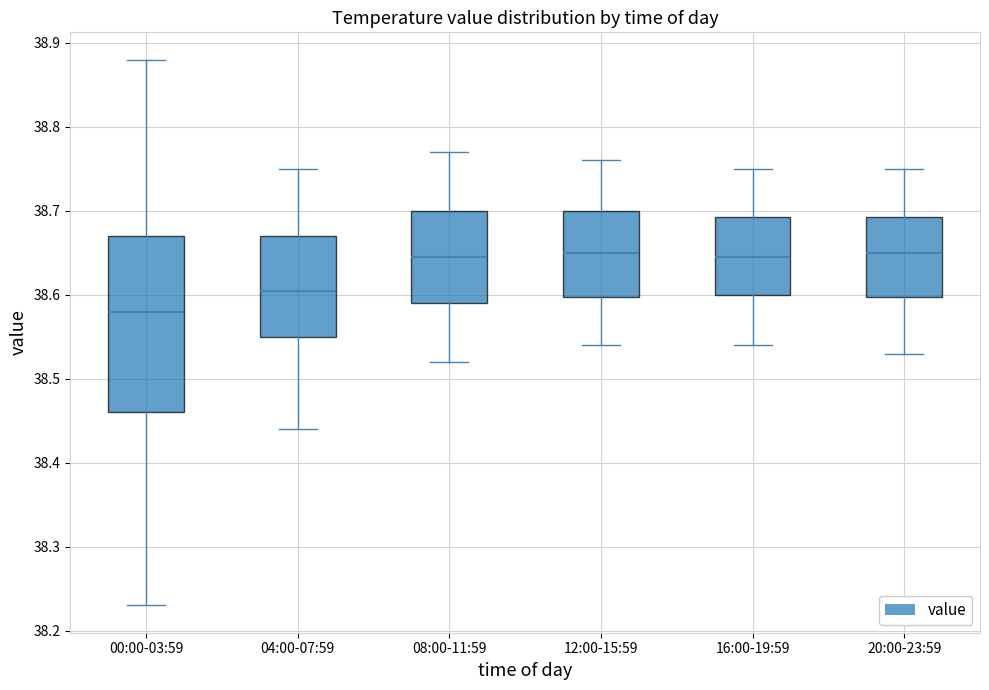

Reading left to right, read every box against the y-axis: the position of its median line, the range the box covers, and the ends of its whiskers. The values are not printed on the chart, so give them approximately, as read against the axis.

00:00-03:59: median 38.58, box 38.46 to 38.67, whiskers 38.23 to 38.88
04:00-07:59: median 38.61, box 38.55 to 38.67, whiskers 38.44 to 38.75
08:00-11:59: median 38.65, box 38.59 to 38.70, whiskers 38.52 to 38.77
12:00-15:59: median 38.65, box 38.60 to 38.70, whiskers 38.54 to 38.76
16:00-19:59: median 38.65, box 38.60 to 38.69, whiskers 38.54 to 38.75
20:00-23:59: median 38.65, box 38.60 to 38.69, whiskers 38.53 to 38.75